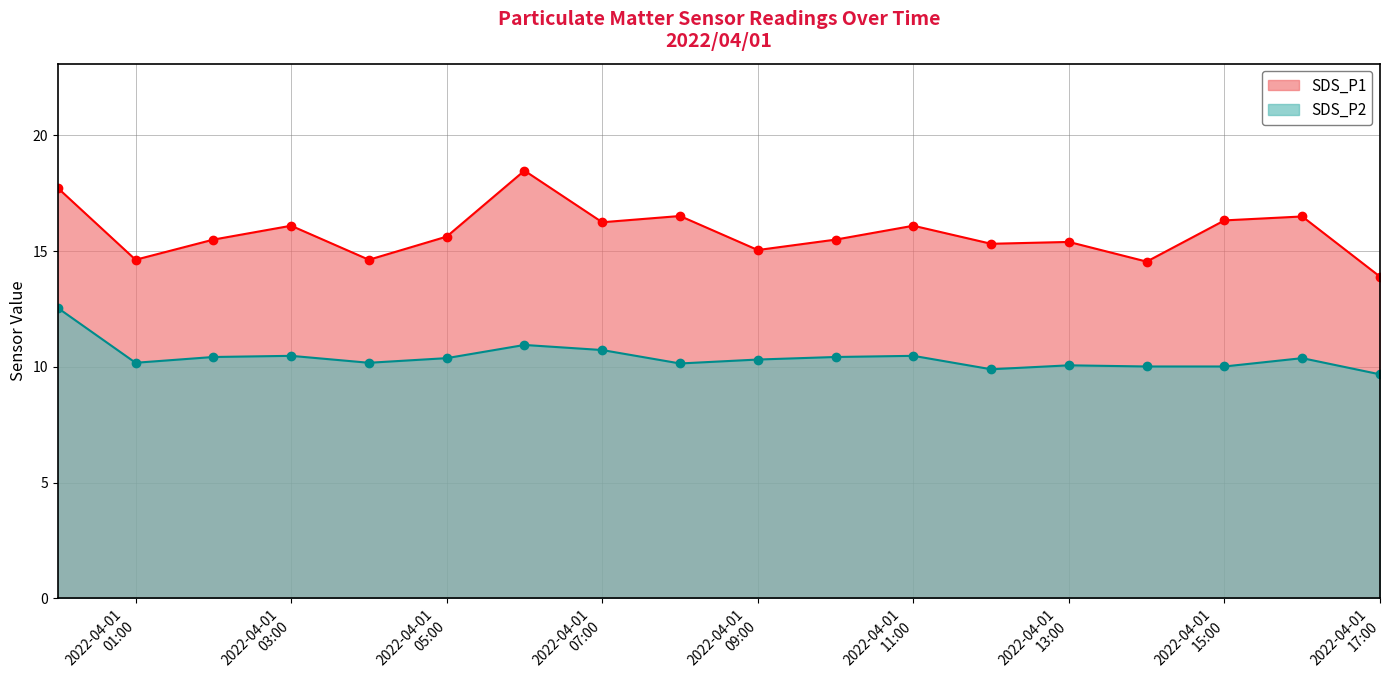

Which series has the largest range (max minus min)?

SDS_P1